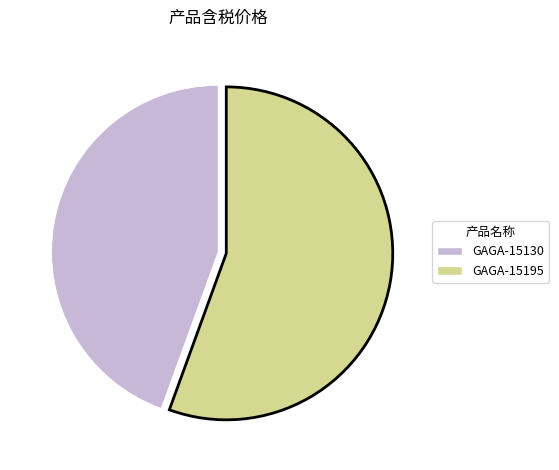

Do GAGA-15130 and GAGA-15195 together represent more than half of the pie?

Yes